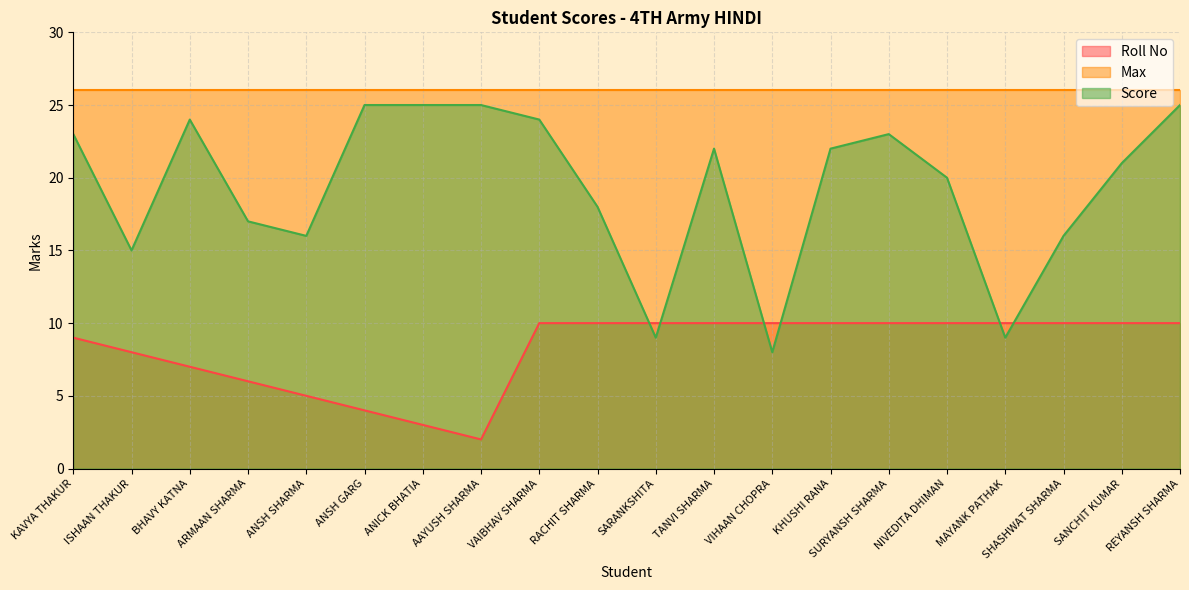

The Roll No series shows 10 at KHUSHI RANA. True or false?

True